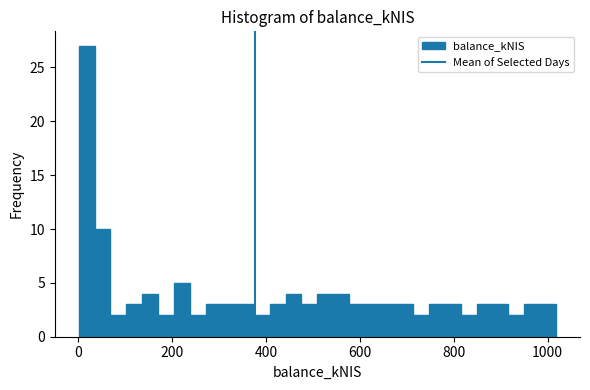

Around what value on the x-axis is the tallest bar? Give the approximate position of its centre, as read against the axis.

20